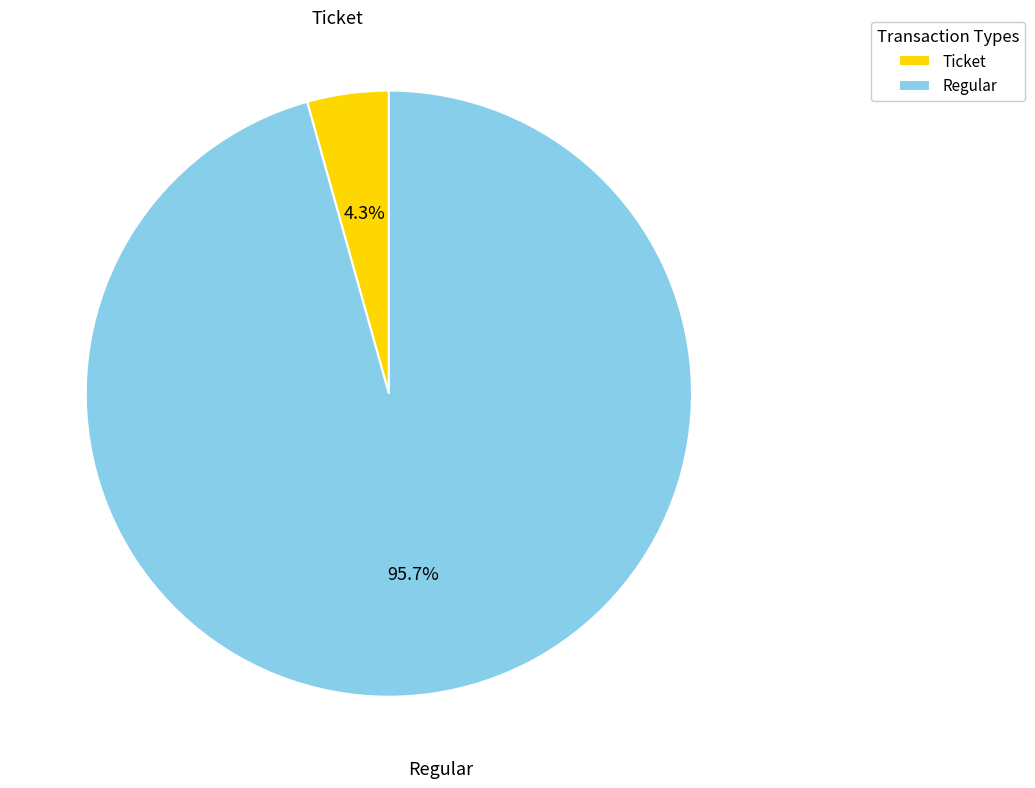

To the nearest percent, what is the combined percentage of Ticket and Regular?

100%